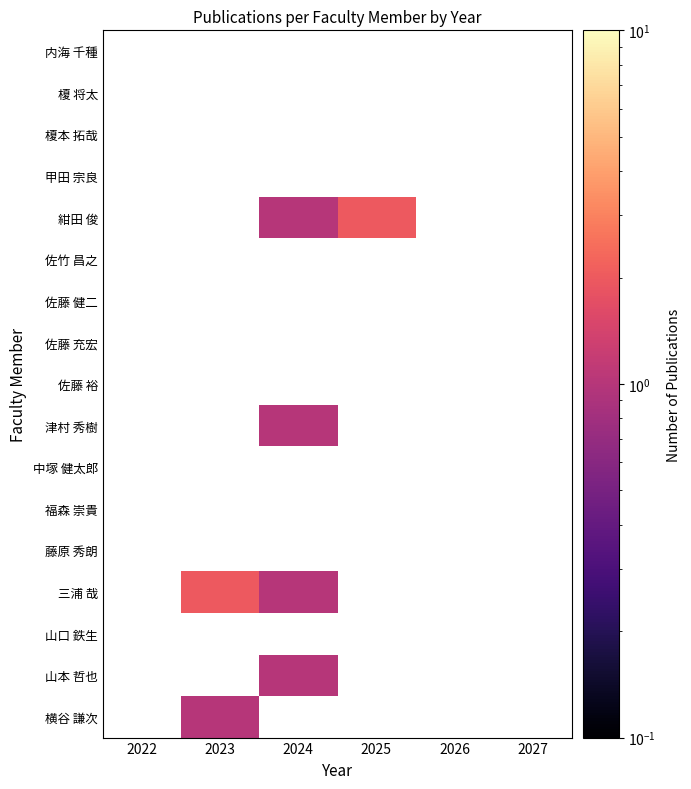

Reading right to left, transcribe all the data shown in this chart.

内海 千種: 2027=0	2026=0	2025=0	2024=0	2023=0	2022=0
榎 将太: 2027=0	2026=0	2025=0	2024=0	2023=0	2022=0
榎本 拓哉: 2027=0	2026=0	2025=0	2024=0	2023=0	2022=0
甲田 宗良: 2027=0	2026=0	2025=0	2024=0	2023=0	2022=0
紺田 俊: 2027=0	2026=0	2025=2	2024=1	2023=0	2022=0
佐竹 昌之: 2027=0	2026=0	2025=0	2024=0	2023=0	2022=0
佐藤 健二: 2027=0	2026=0	2025=0	2024=0	2023=0	2022=0
佐藤 充宏: 2027=0	2026=0	2025=0	2024=0	2023=0	2022=0
佐藤 裕: 2027=0	2026=0	2025=0	2024=0	2023=0	2022=0
津村 秀樹: 2027=0	2026=0	2025=0	2024=1	2023=0	2022=0
中塚 健太郎: 2027=0	2026=0	2025=0	2024=0	2023=0	2022=0
福森 崇貴: 2027=0	2026=0	2025=0	2024=0	2023=0	2022=0
藤原 秀朗: 2027=0	2026=0	2025=0	2024=0	2023=0	2022=0
三浦 哉: 2027=0	2026=0	2025=0	2024=1	2023=2	2022=0
山口 鉄生: 2027=0	2026=0	2025=0	2024=0	2023=0	2022=0
山本 哲也: 2027=0	2026=0	2025=0	2024=1	2023=0	2022=0
横谷 謙次: 2027=0	2026=0	2025=0	2024=0	2023=1	2022=0